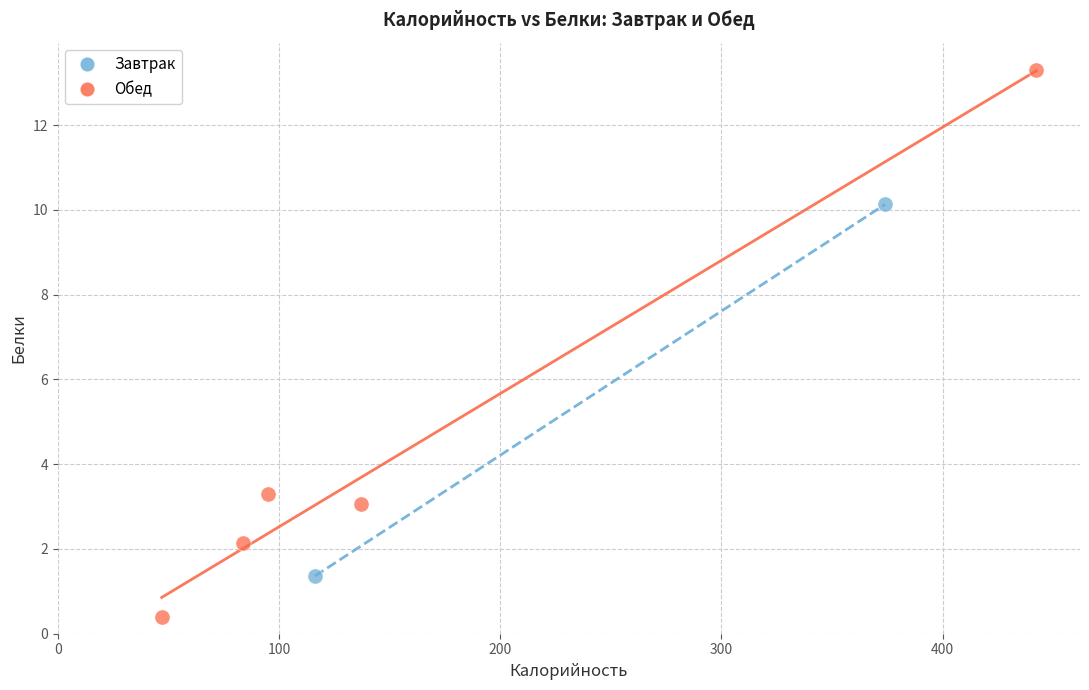

What are all the series names shown in the legend?

Завтрак, Обед